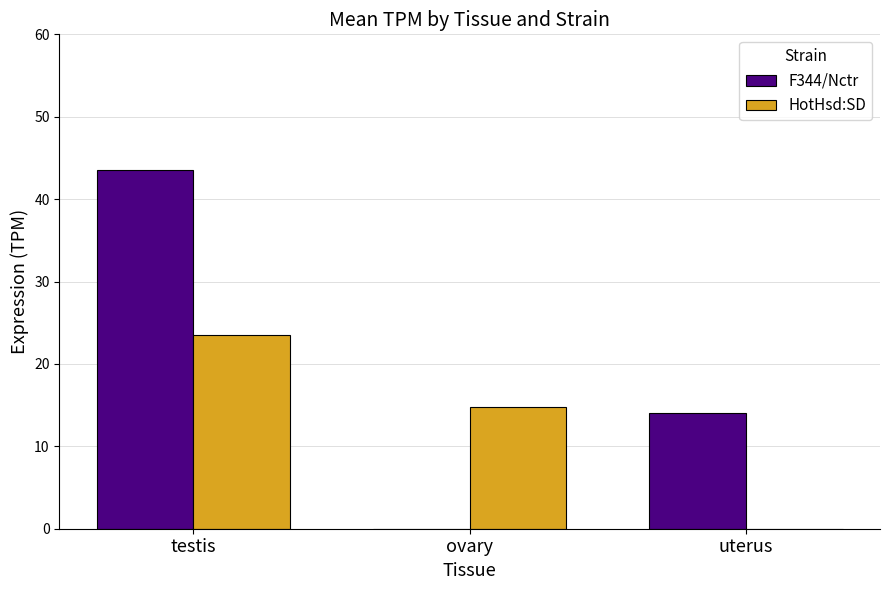

What is the total value across all series at ovary?

14.8